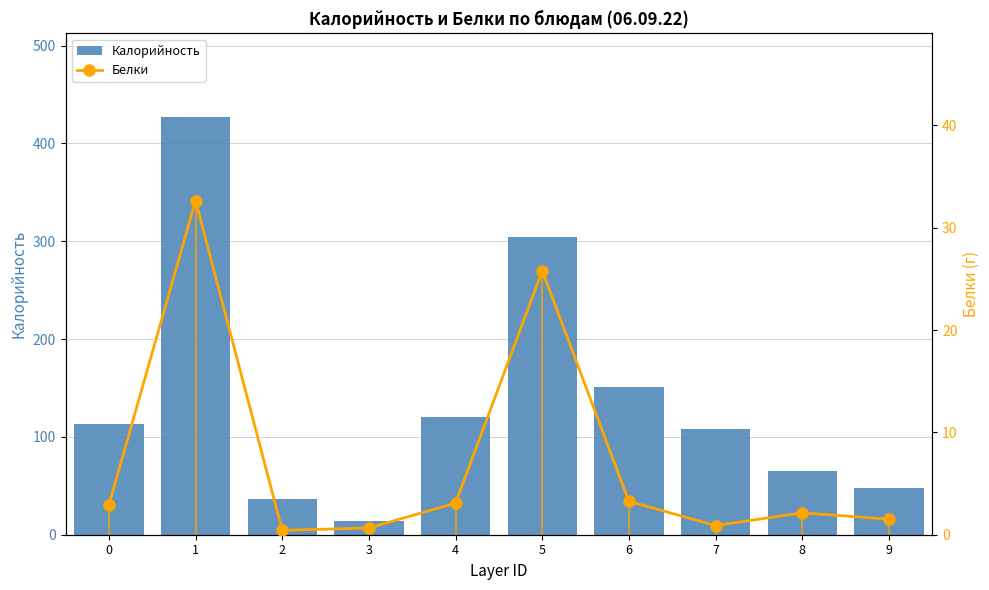

The Белки series shows 2.9 at 0. True or false?

True